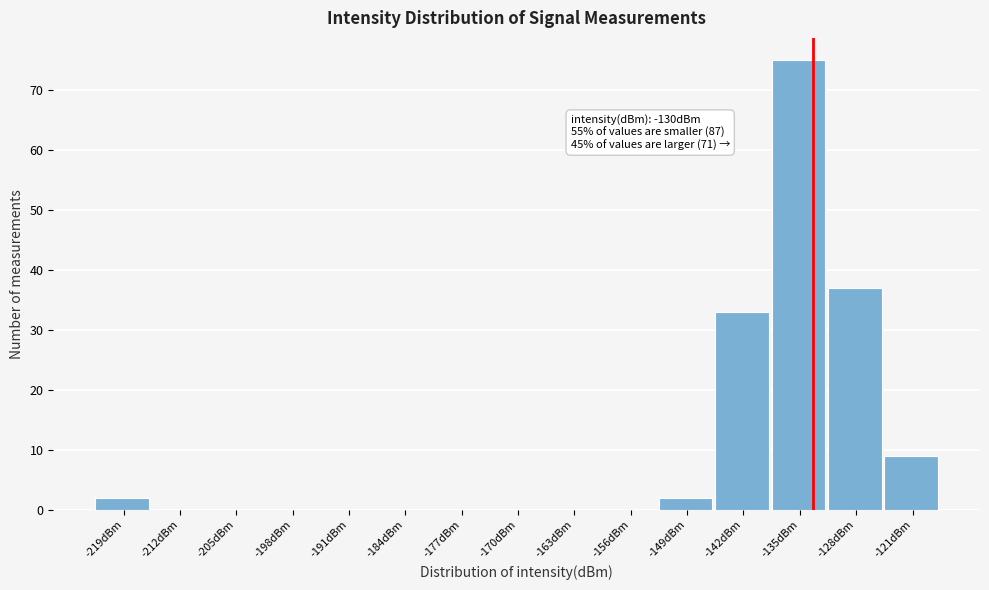

Reading left to right, transcribe all the data shown in this chart.

-219dBm=2	-212dBm=0	-205dBm=0	-198dBm=0	-191dBm=0	-184dBm=0	-177dBm=0	-170dBm=0	-163dBm=0	-156dBm=0	-149dBm=2	-142dBm=33	-135dBm=75	-128dBm=37	-121dBm=9